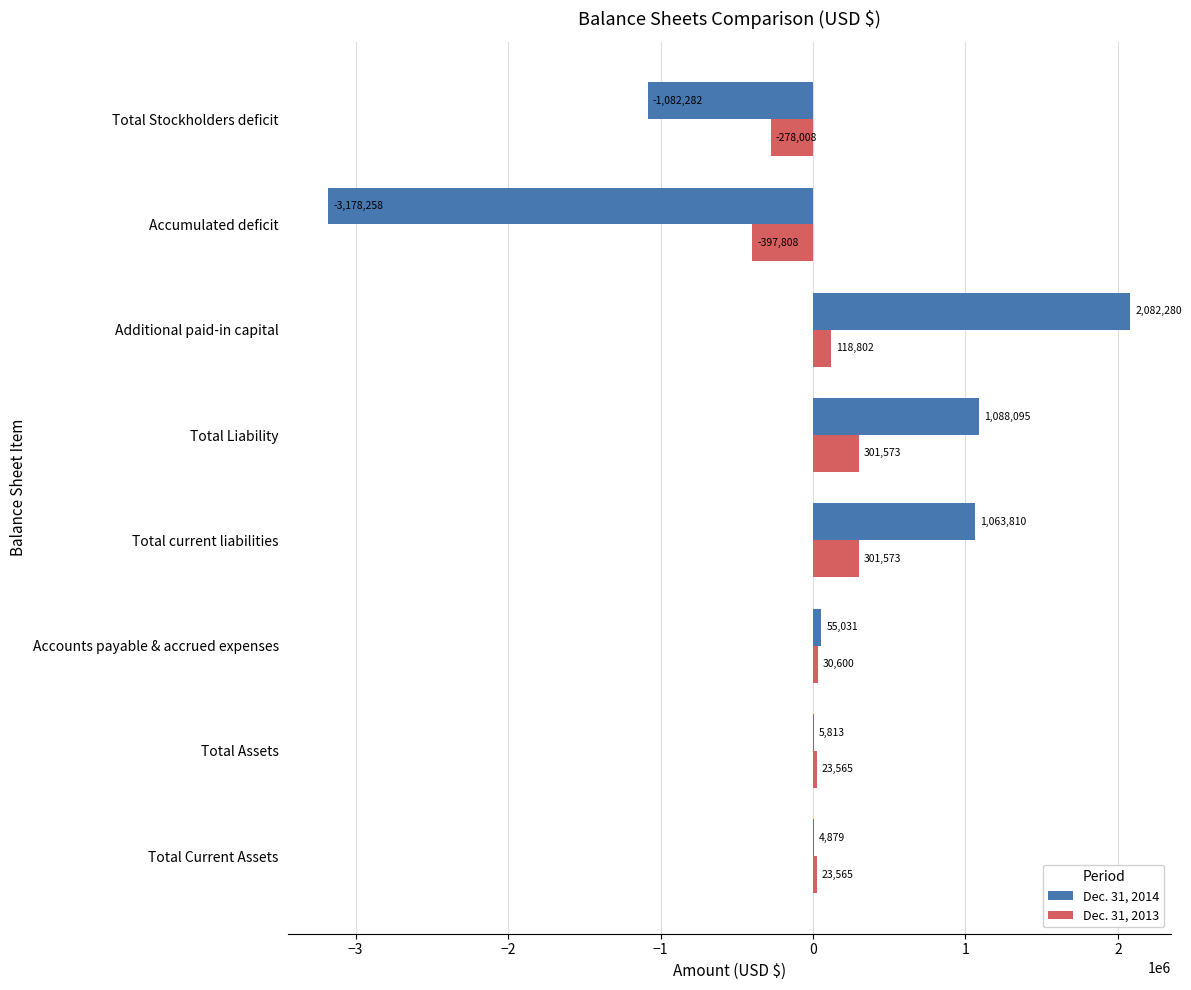

How many data points does each series have?

8